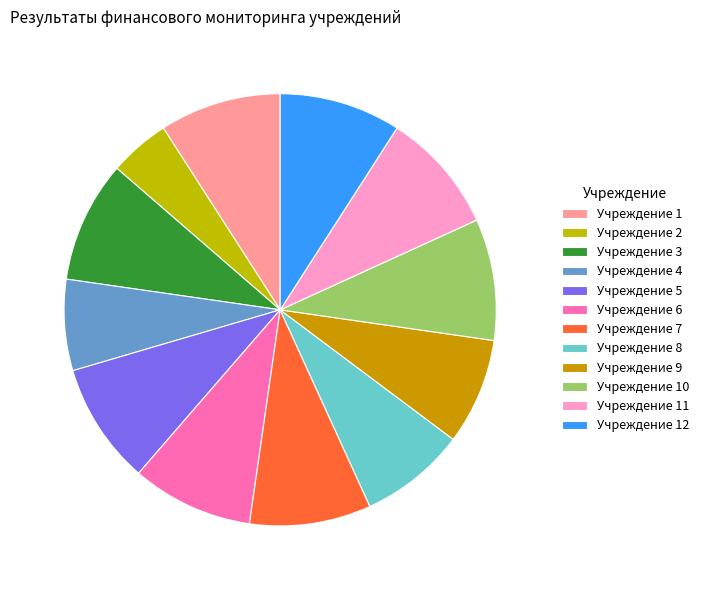

Does Учреждение 7 represent more than half of the total?

No